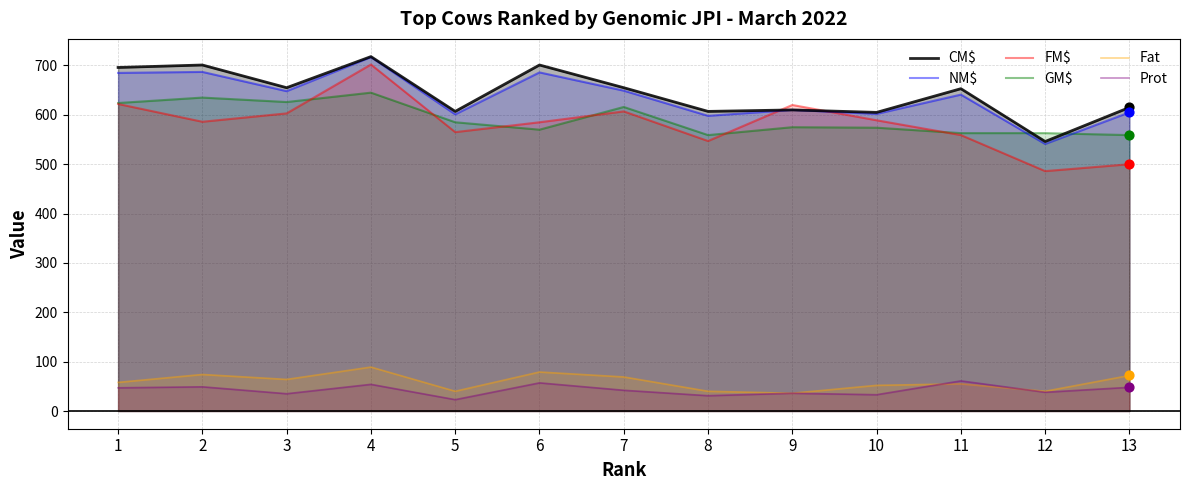

Which series contains the lowest Y value?

Prot